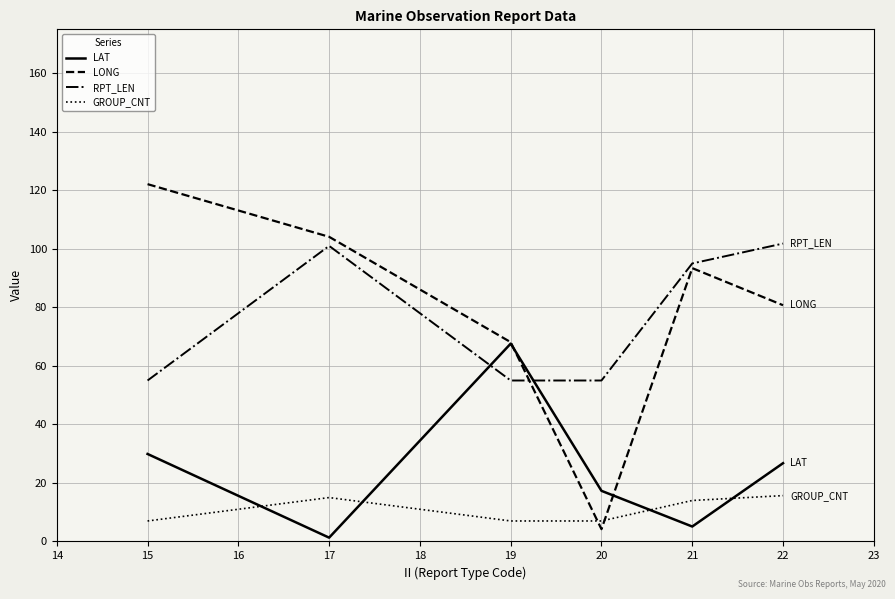

What is the total value across all series at 15?

214.0